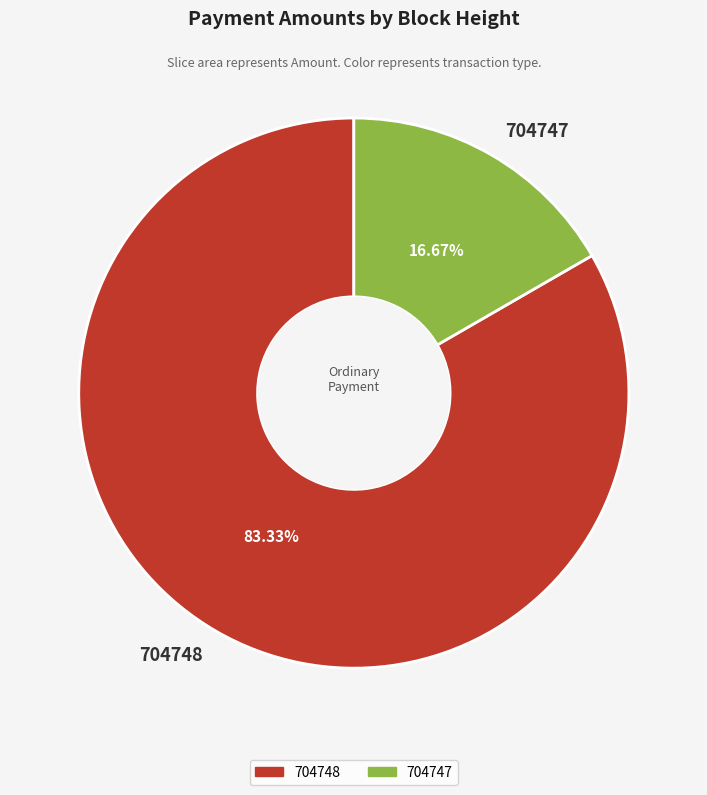

To the nearest percent, what portion does 704747 represent?

17%